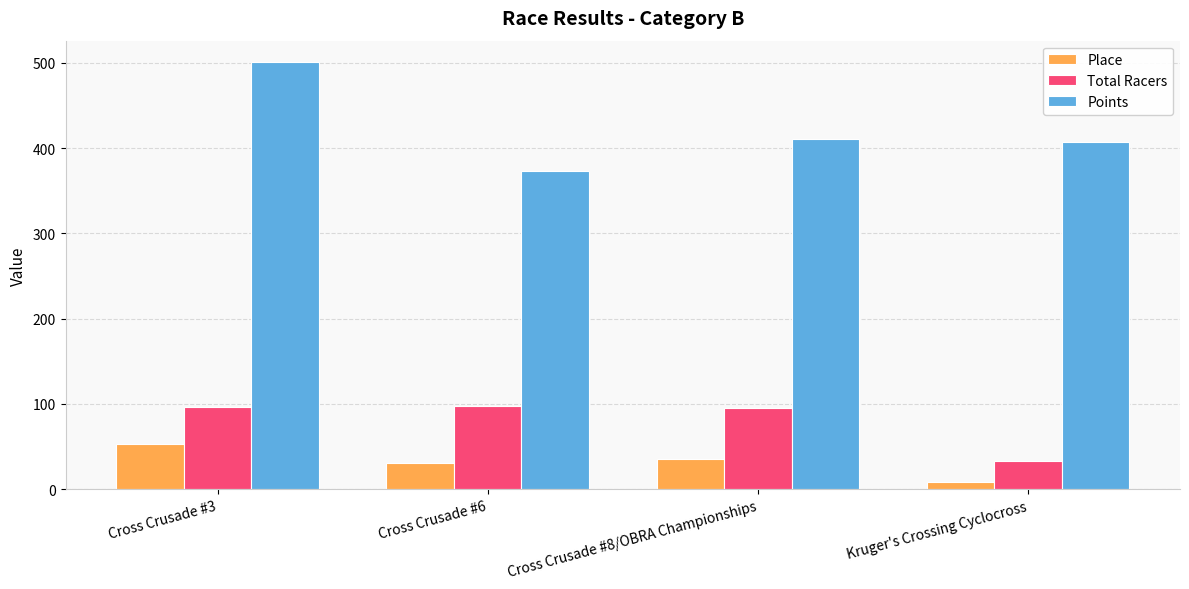

What is the difference between the maximum and minimum values in the Total Racers series?

65.0